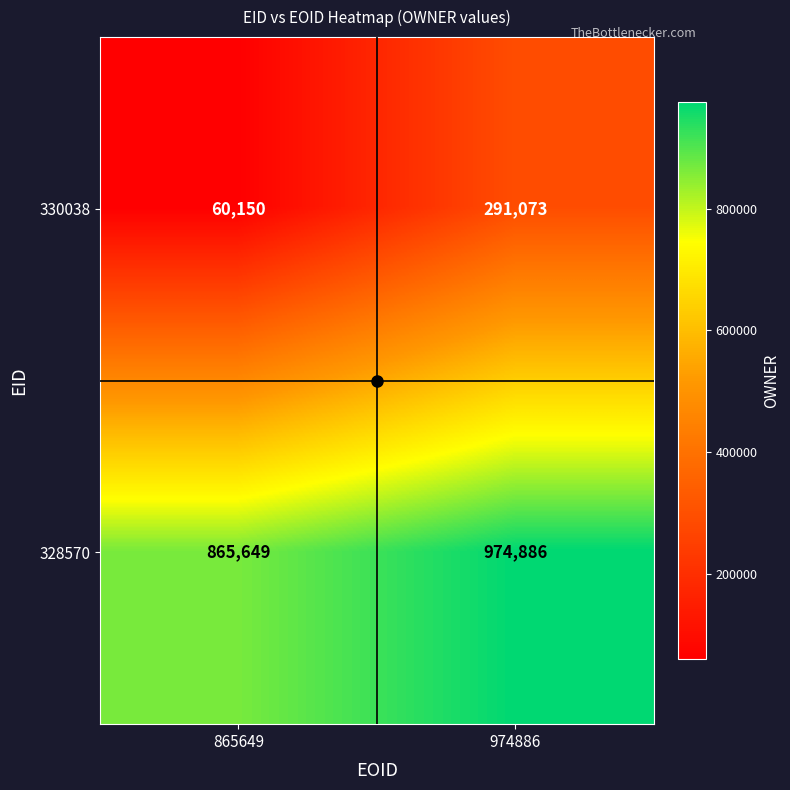

What is the approximate value of 328570 at 865649?

865649